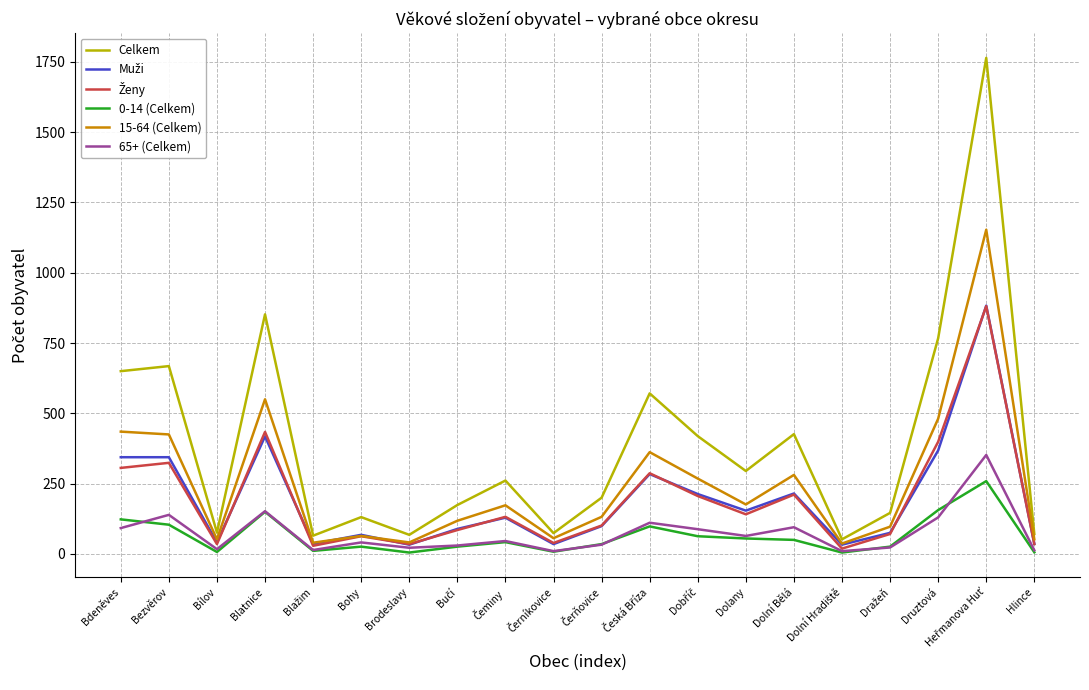

The Celkem series shows 68 at Brodeslavy. True or false?

True